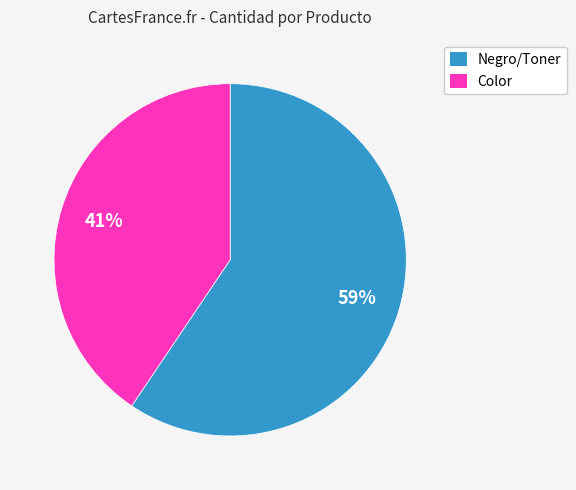

To the nearest percent, what percentage of the pie is Negro/Toner?

59%